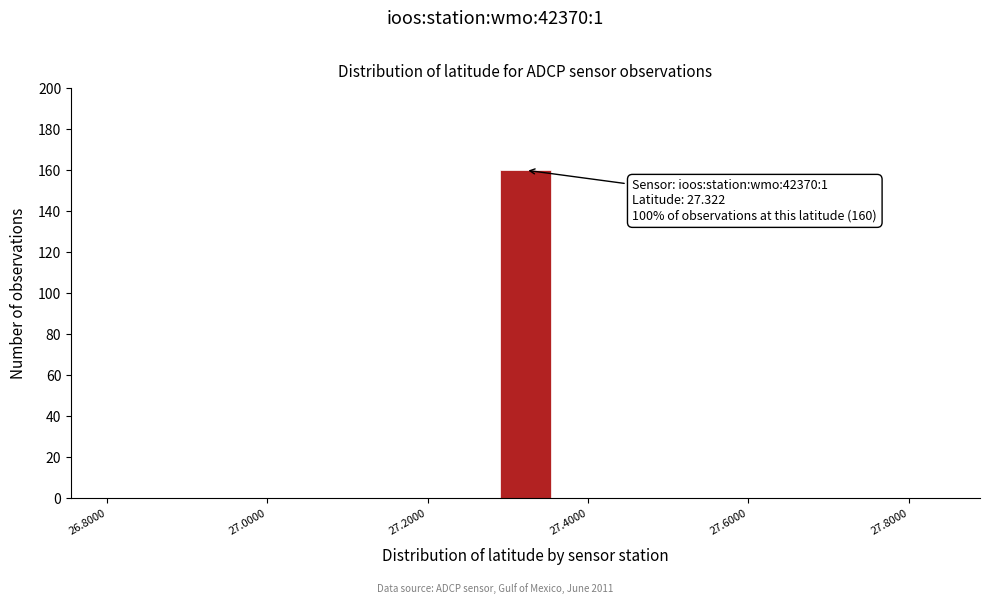

Around what value on the x-axis is the tallest bar? Give the approximate position of its centre, as read against the axis.

27.32